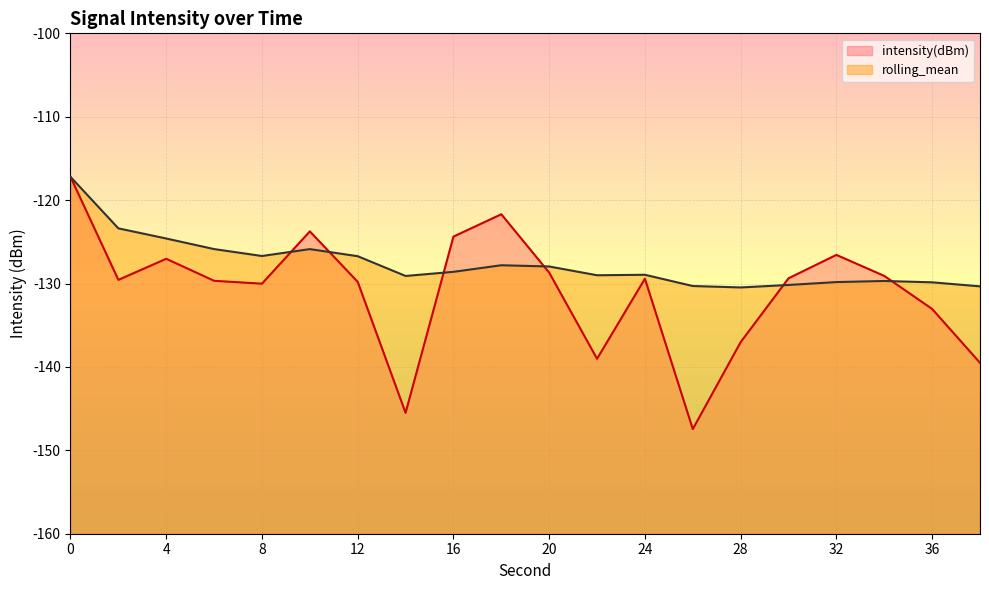

What are all the series names shown in the legend?

intensity(dBm), rolling_mean